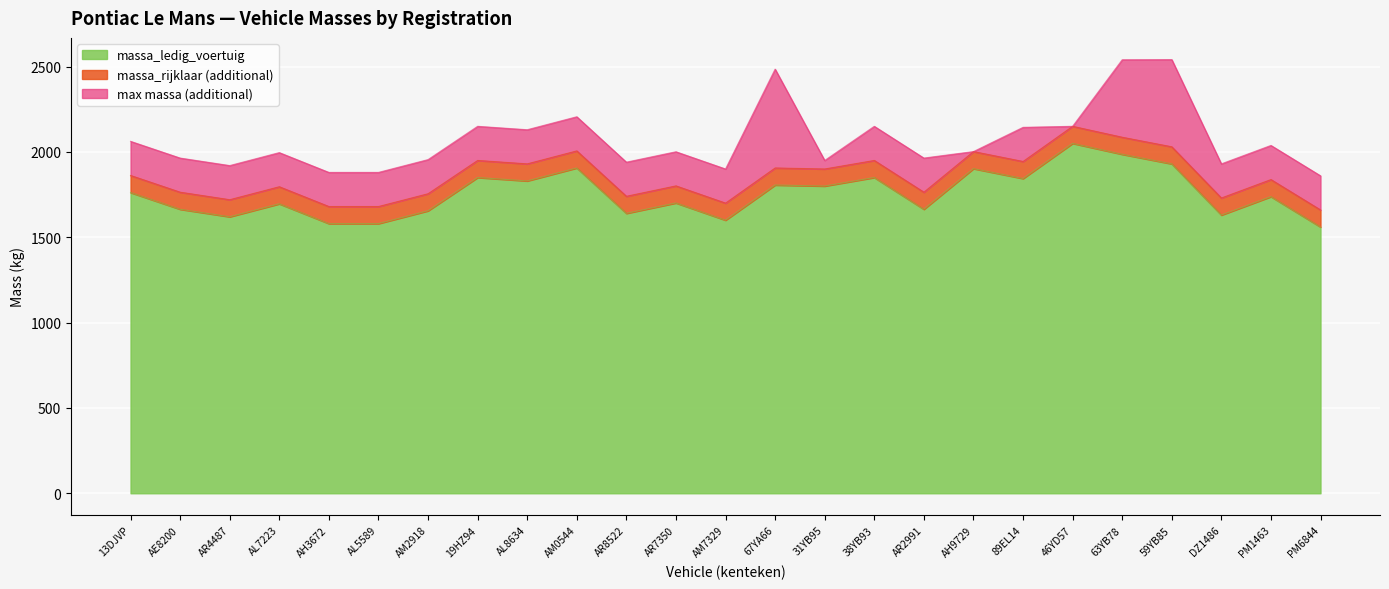

What position from the left is 67YA66?

14